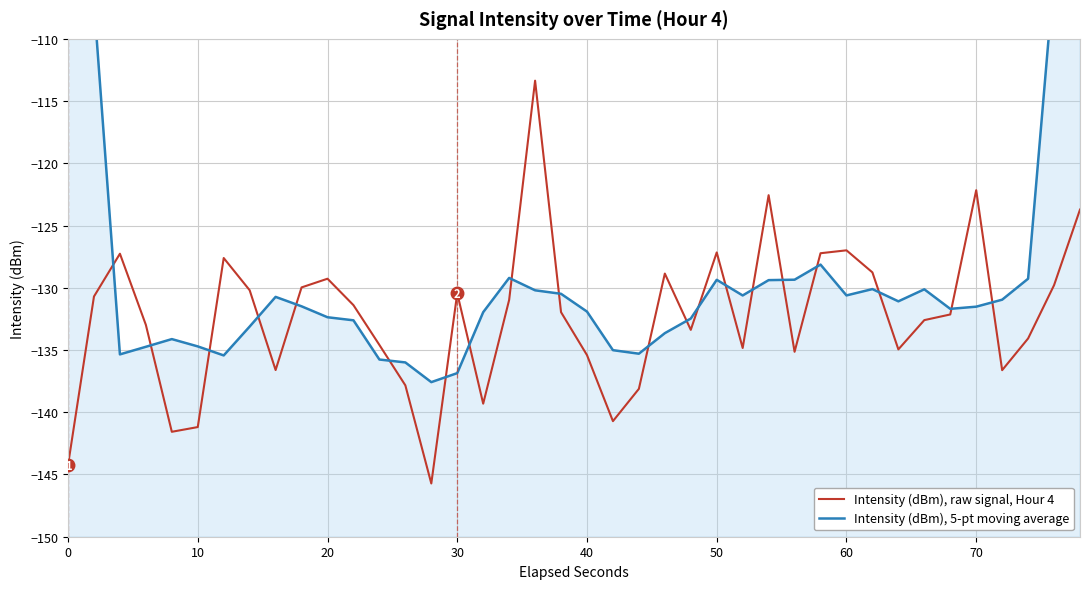

True or false: Intensity (dBm), raw signal, Hour 4 has a value of -73.1 at 50.

False